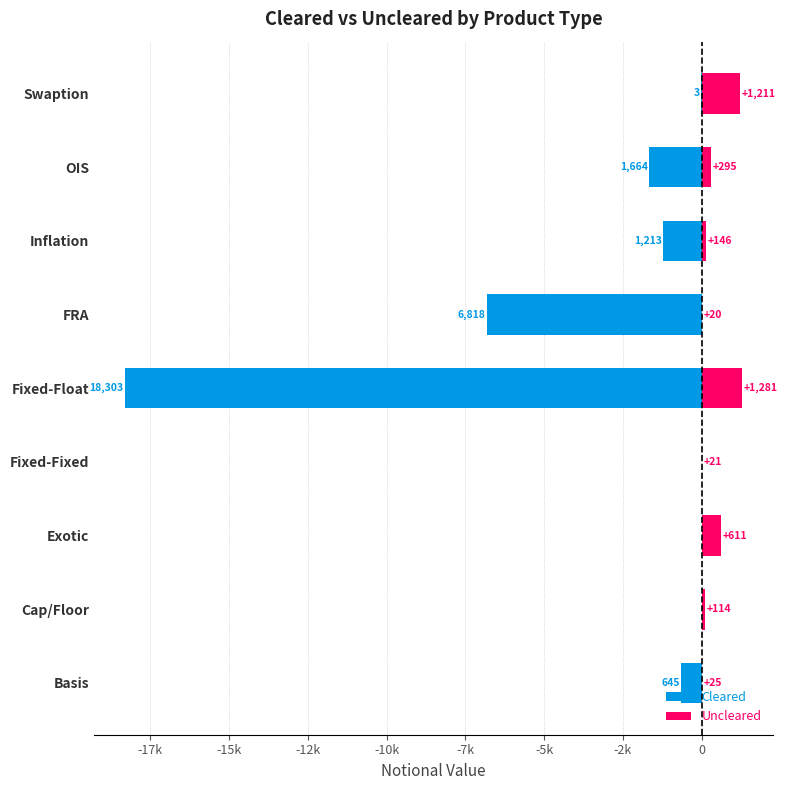

Which has a higher value, FRA or Inflation?

Inflation